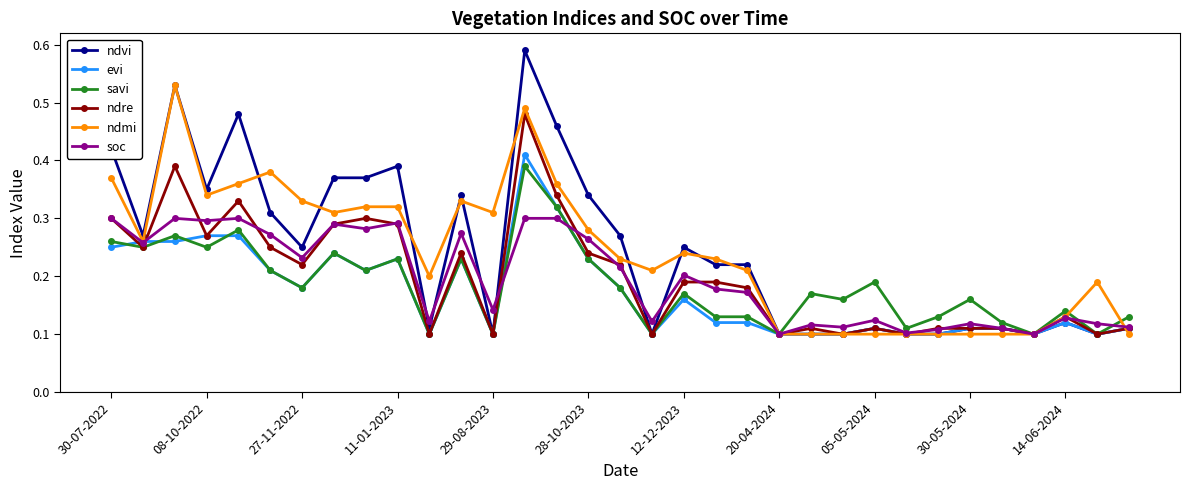

Count the evi values in the range 0 to 1.

33